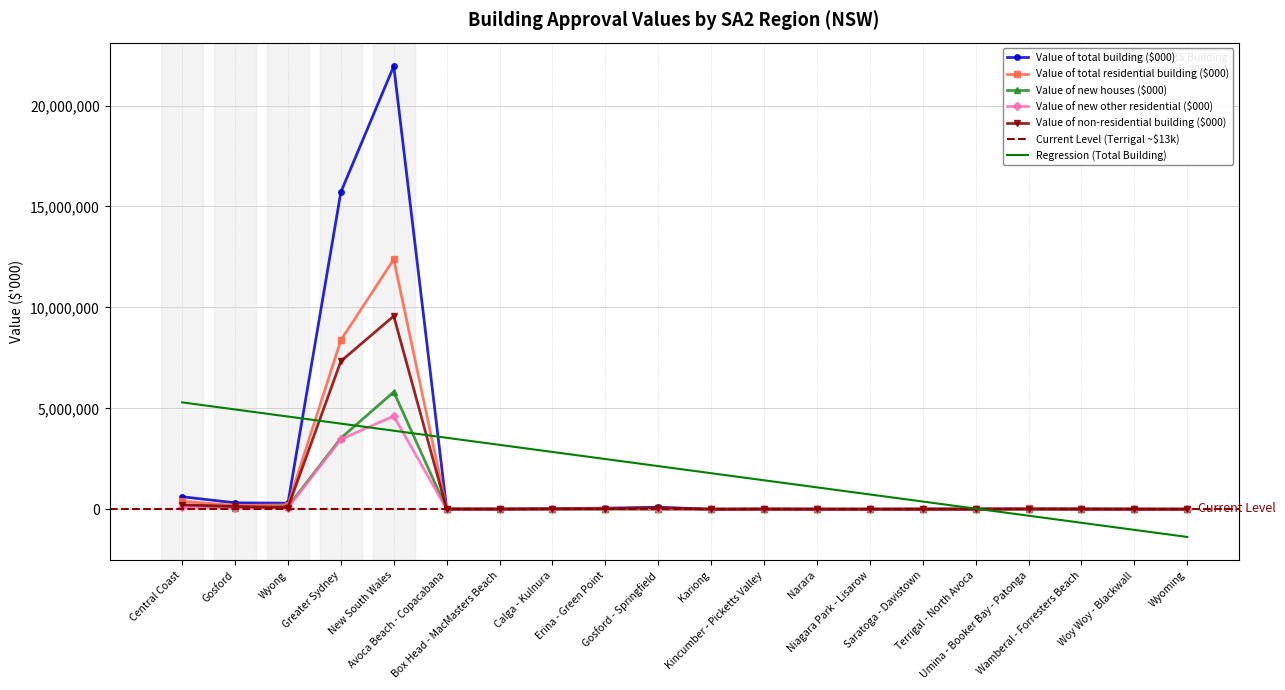

How many interior local valleys does the Value of total residential building ($000) series have?

4